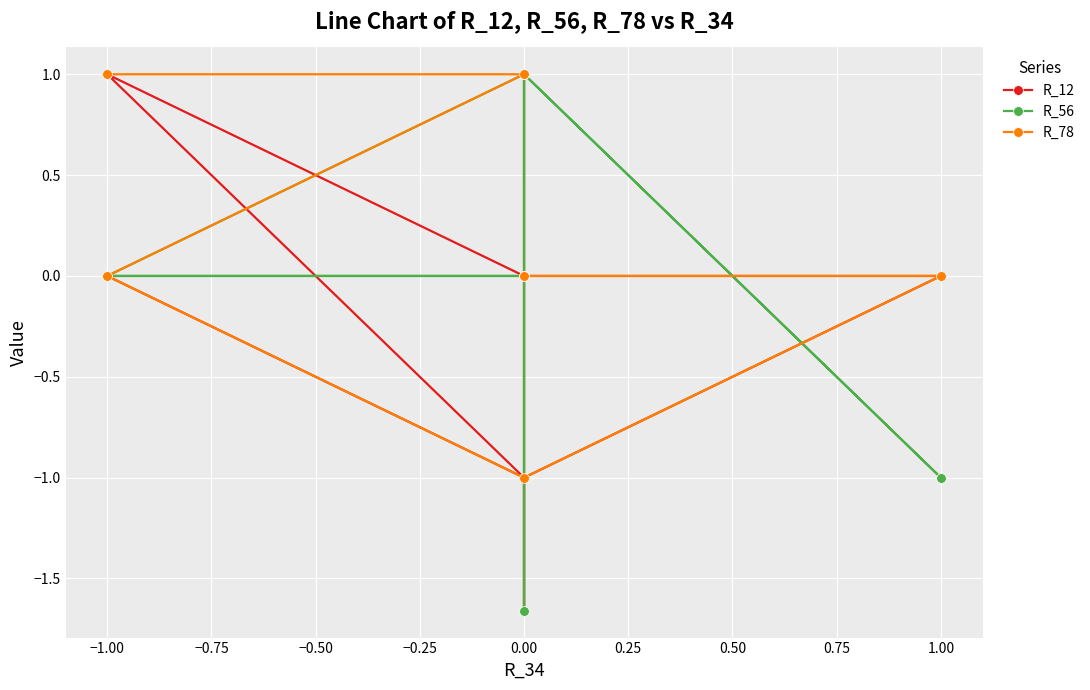

True or false: R_12 has a value of -1.8 at 0.00.

False